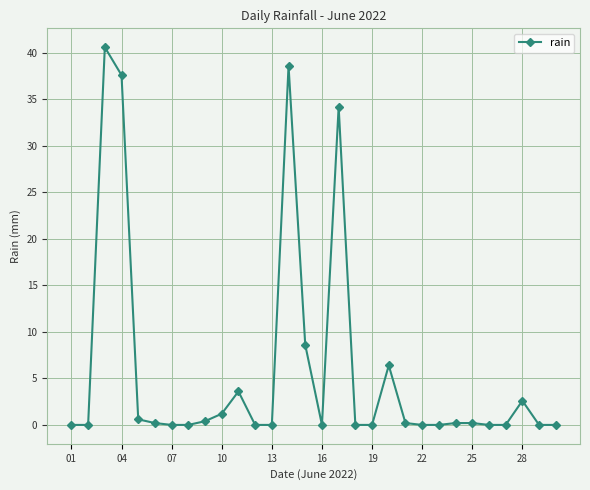

True or false: the data has more than 2 interior local peaks.

True